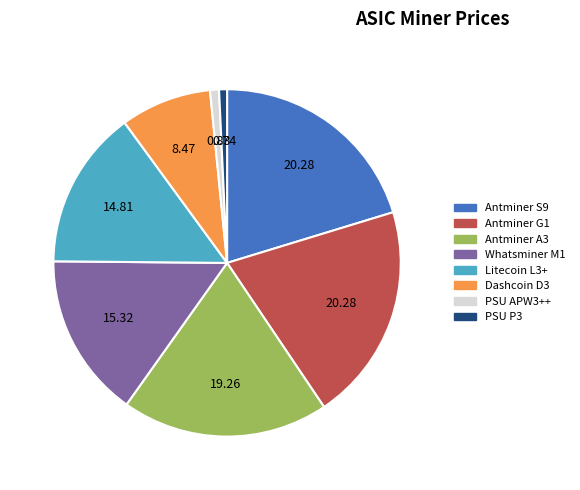

Is there a majority slice in this chart?

No